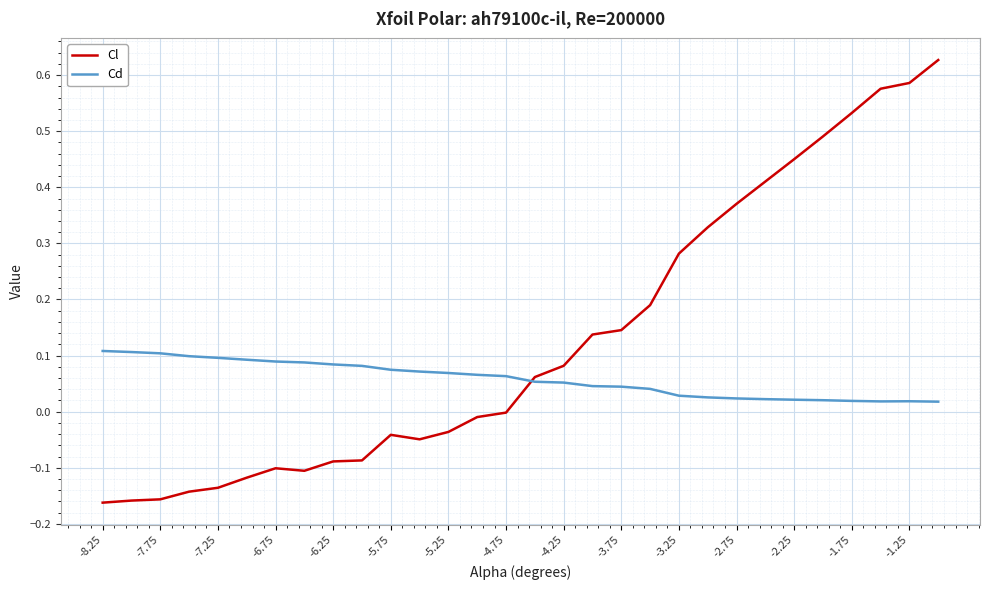

Rank the series by their average value, from highest to lowest.

Cl, Cd